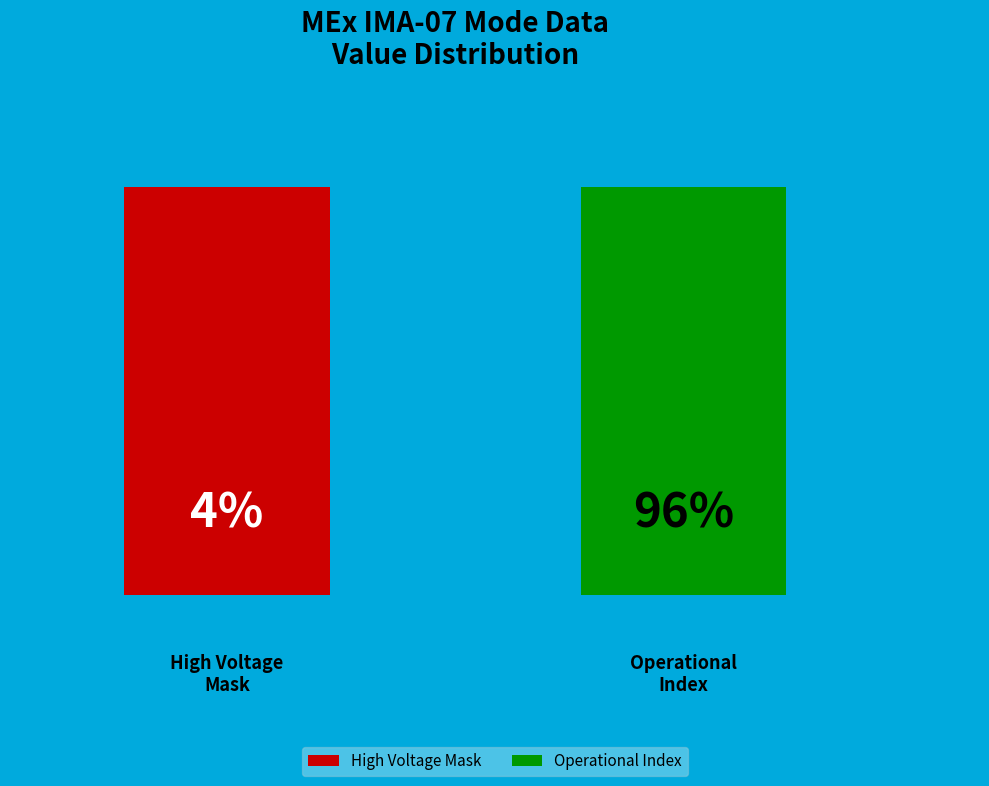

What is the majority slice?

Operational Index